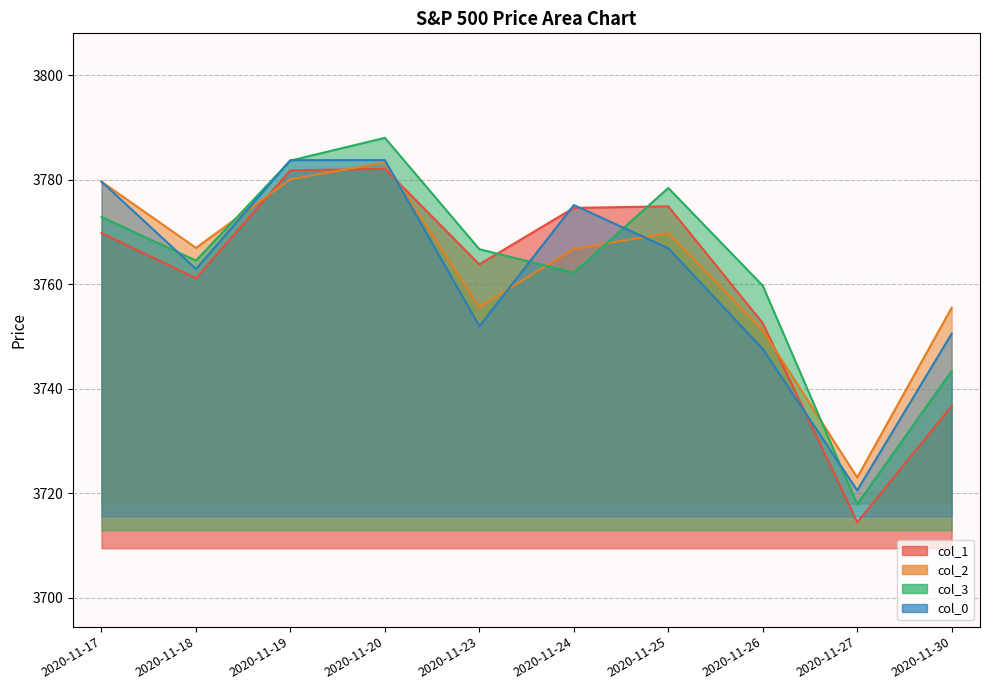

At which category is the sum across all series the highest?

2020-11-20